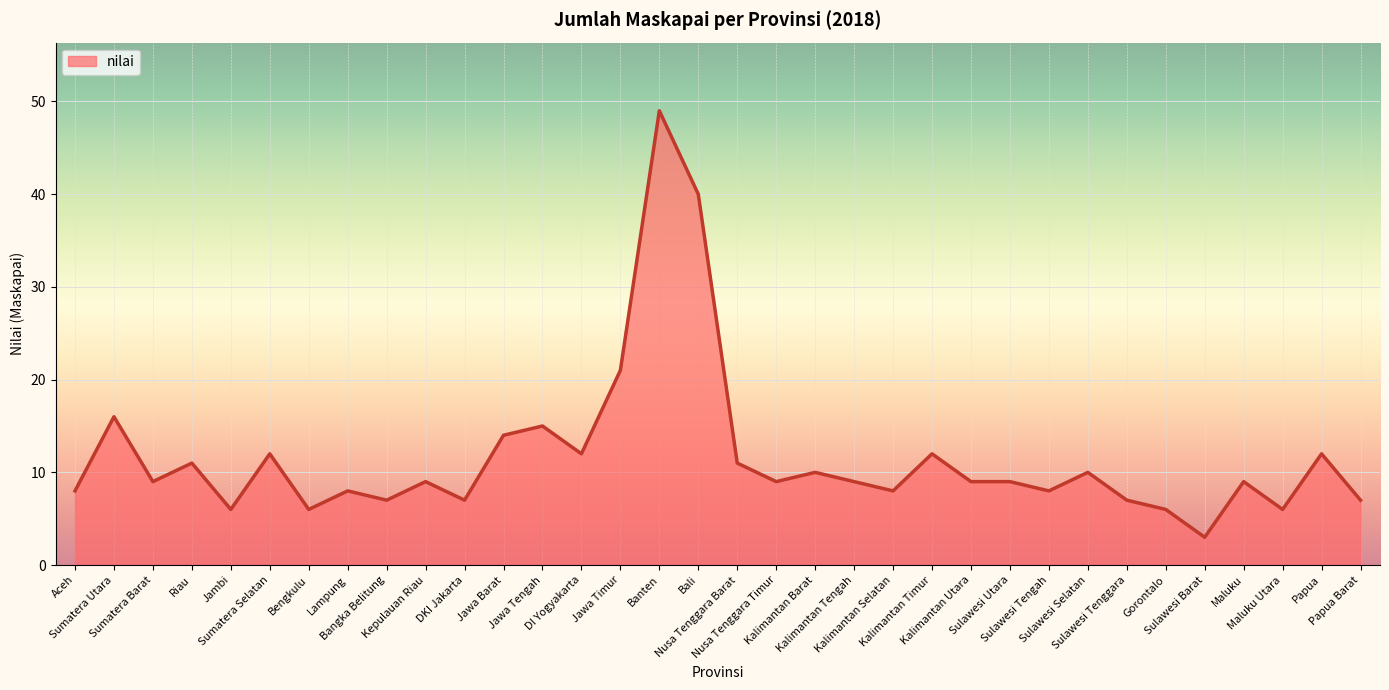

What is the difference between the maximum and minimum values?

46